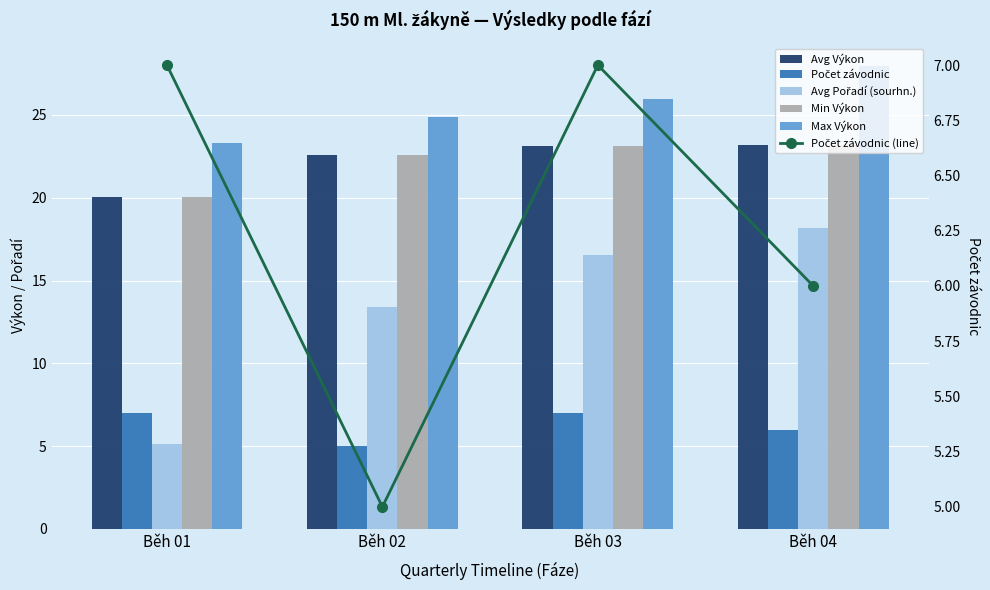

At how many categories does at least one series exceed 21?

4